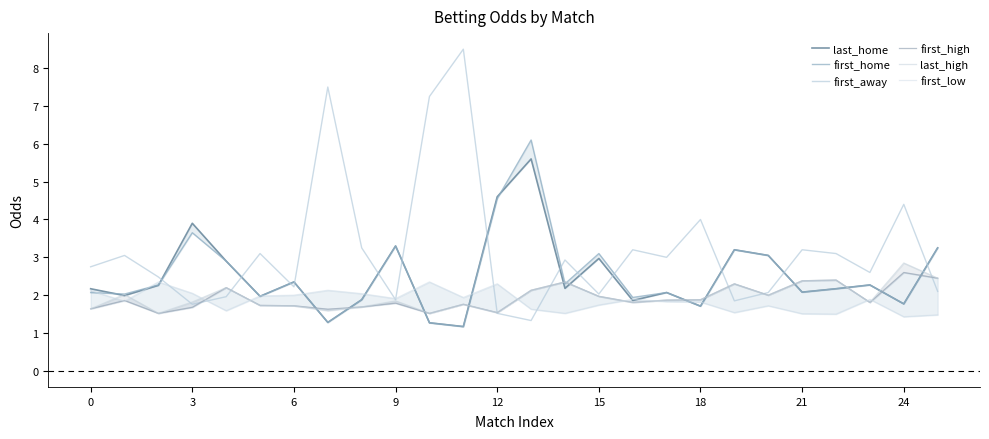

What is the difference between the maximum and minimum values in the first_low series?

0.9